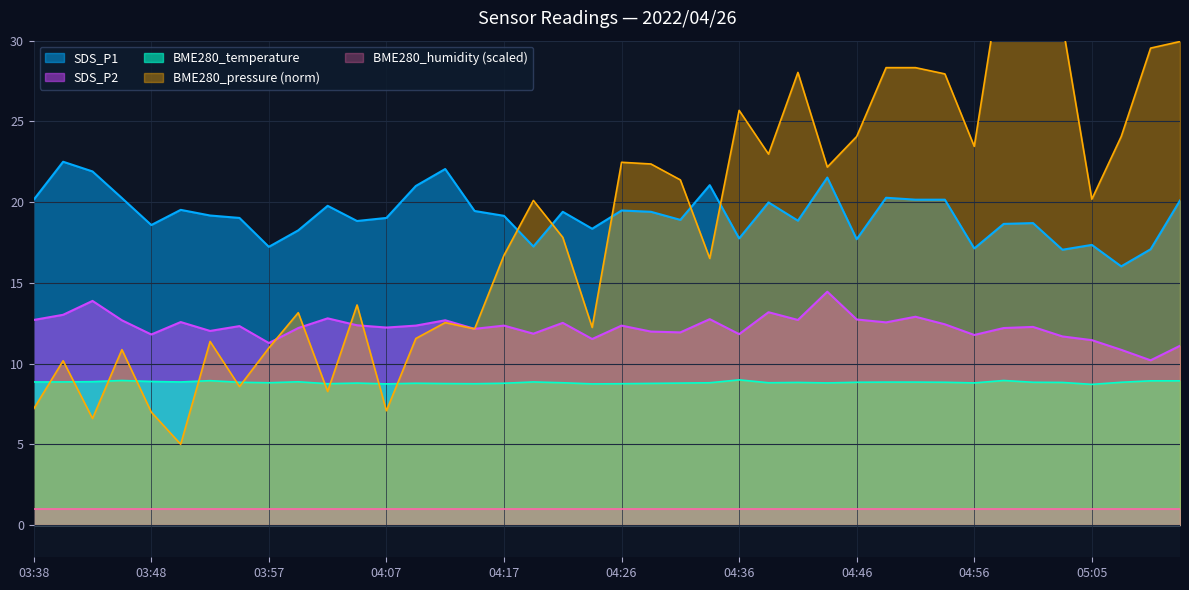

True or false: BME280_temperature and SDS_P1 intersect in this chart.

False